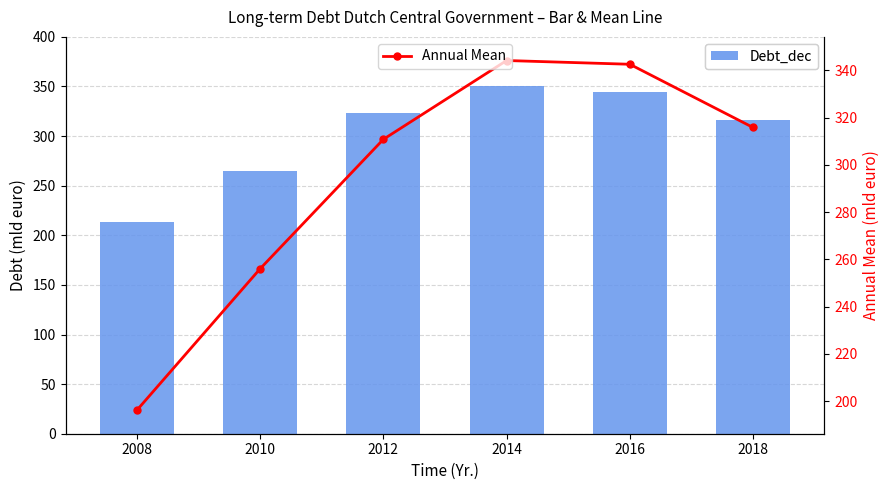

Which series changed the most between 2010 and 2014?

Annual Mean